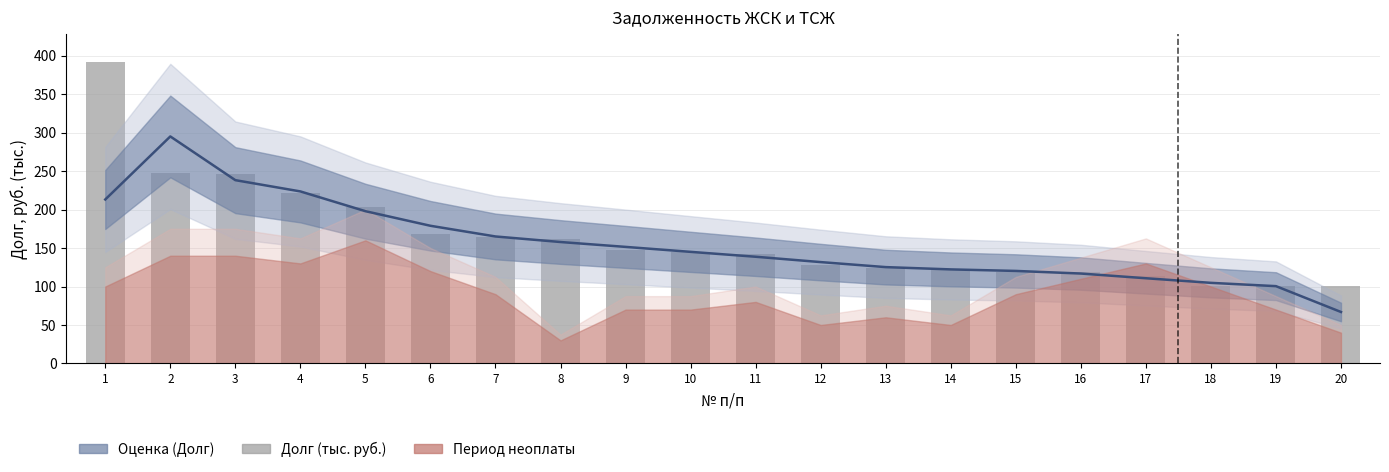

At which label does the data first exceed 145?

1